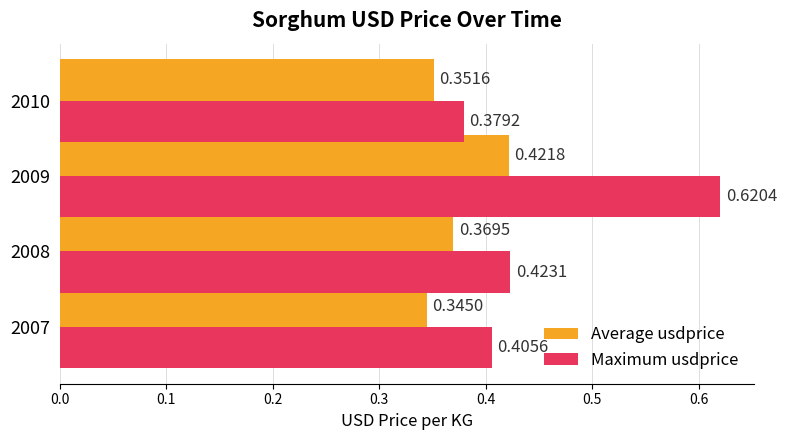

Count the Average usdprice values in the range 0 to 1.

4